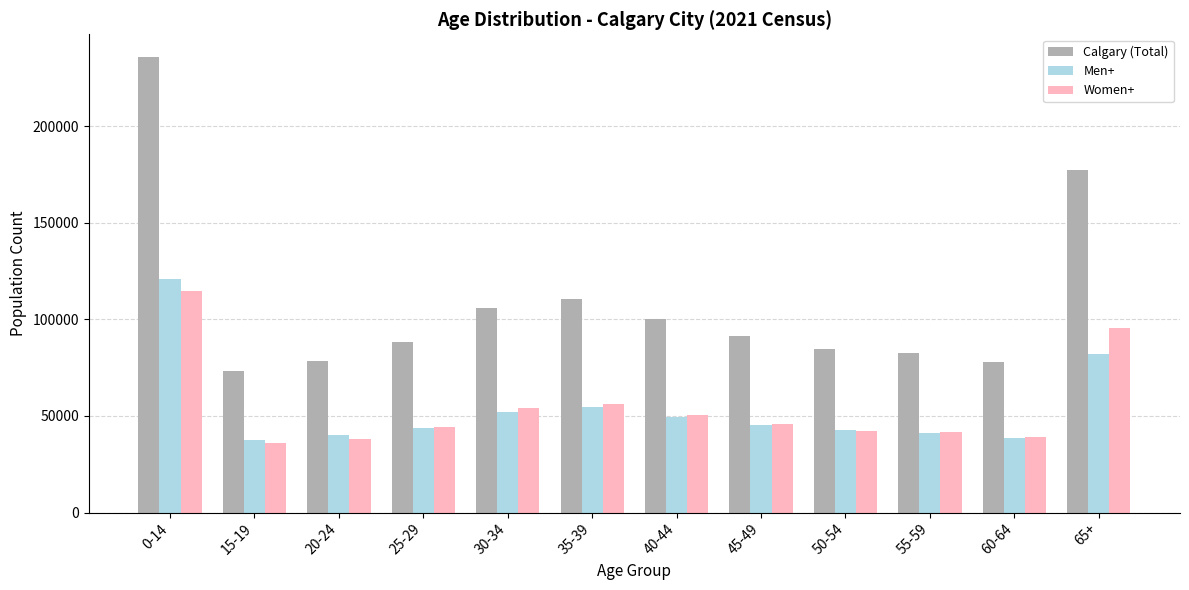

At 65+, list the series in order from largest to smallest.

Calgary (Total), Women+, Men+